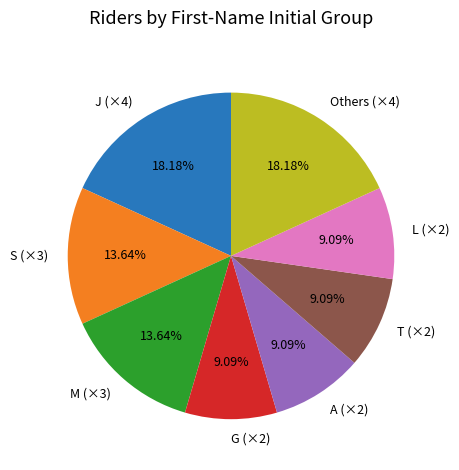

Do G (×2) and M (×3) together represent more than half of the pie?

No